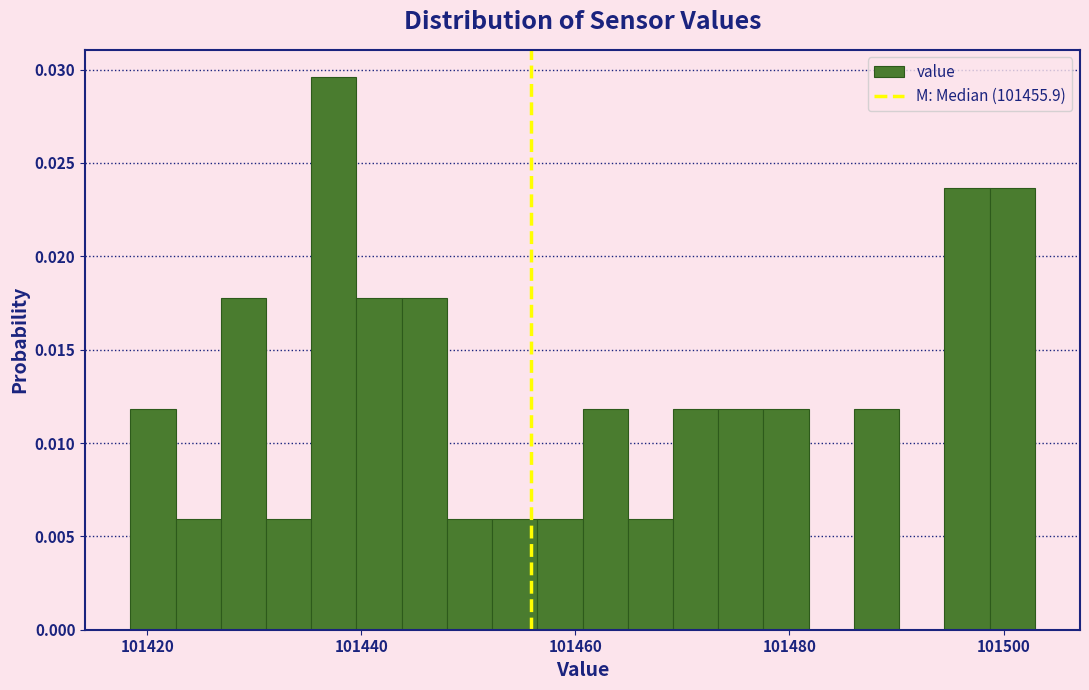

Read against the x-axis, roughly where is the centre of the tallest bar?

101438